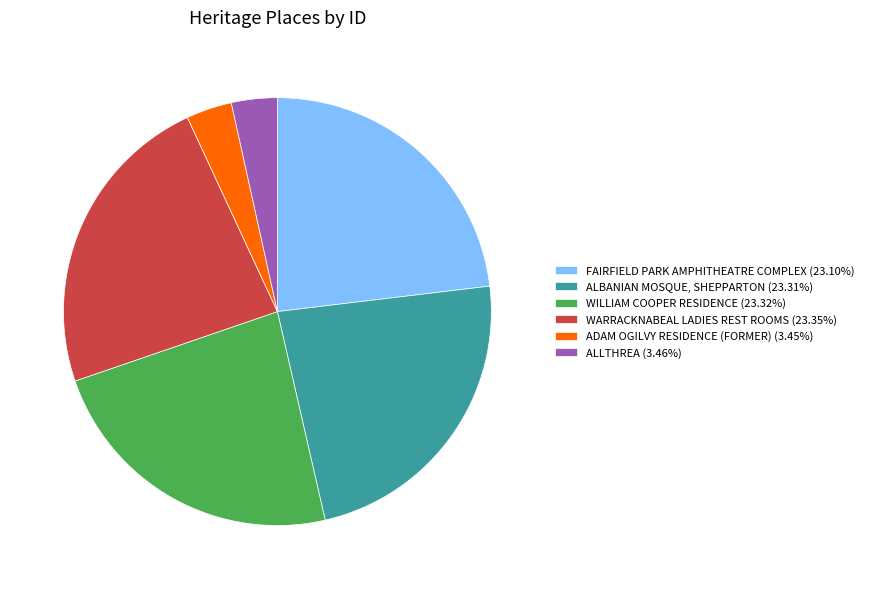

Is the sum of WILLIAM COOPER RESIDENCE (23.32%) and ALLTHREA (3.46%) greater than half?

No